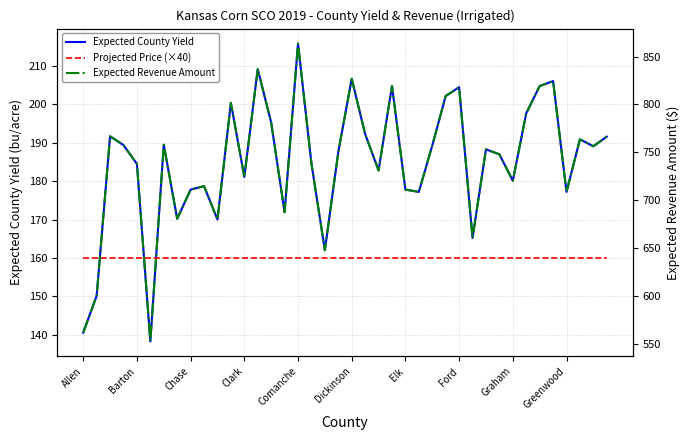

Is it true that Expected County Yield equals 180.1 at Graham?

True